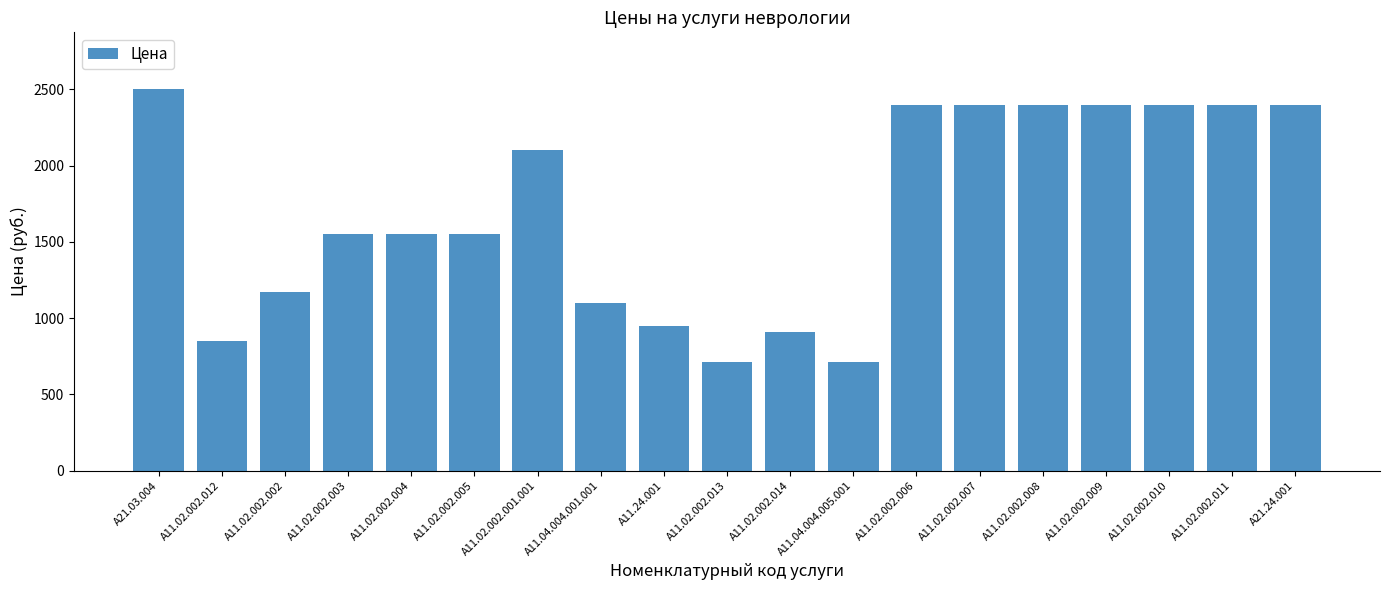

Does the chart contain stacked bars?

No